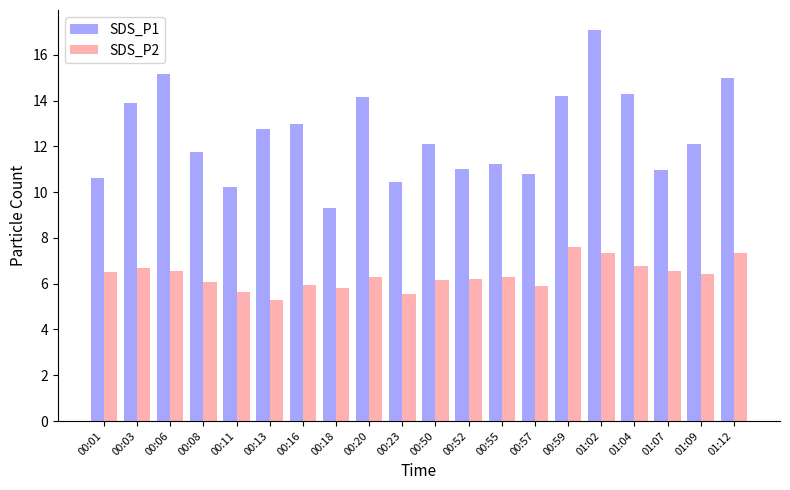

What is the smallest value displayed?

5.3